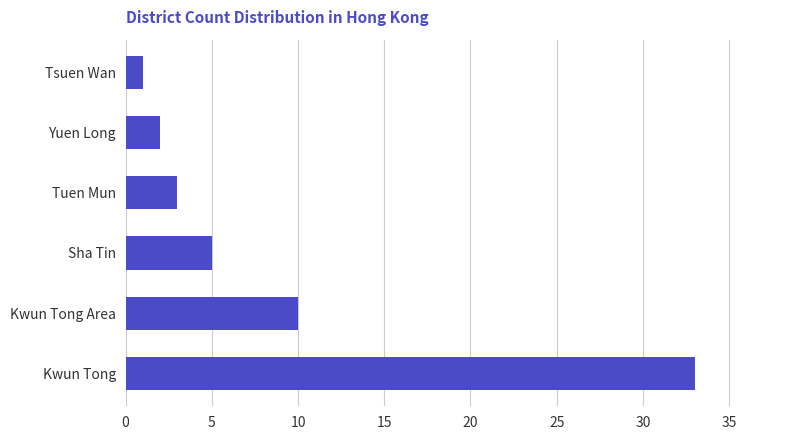

What is the ratio of the value at Tuen Mun to the value at Kwun Tong Area?

0.3